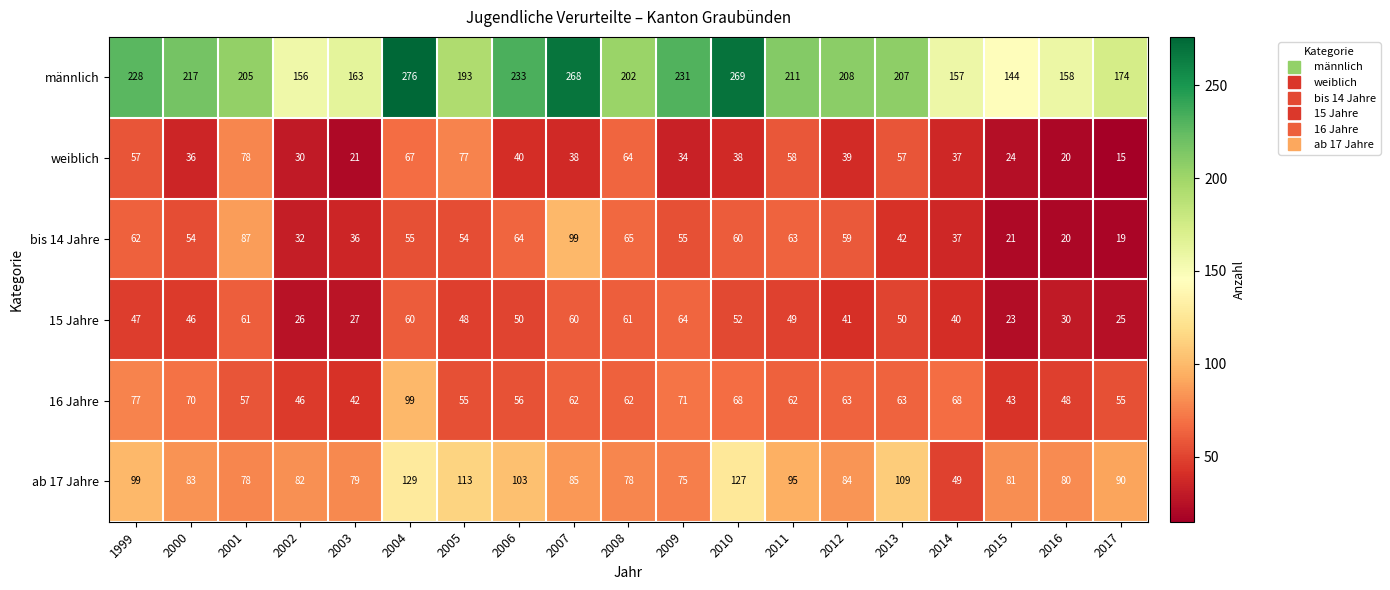

The value of männlich at 2014 is 261. True or false?

False